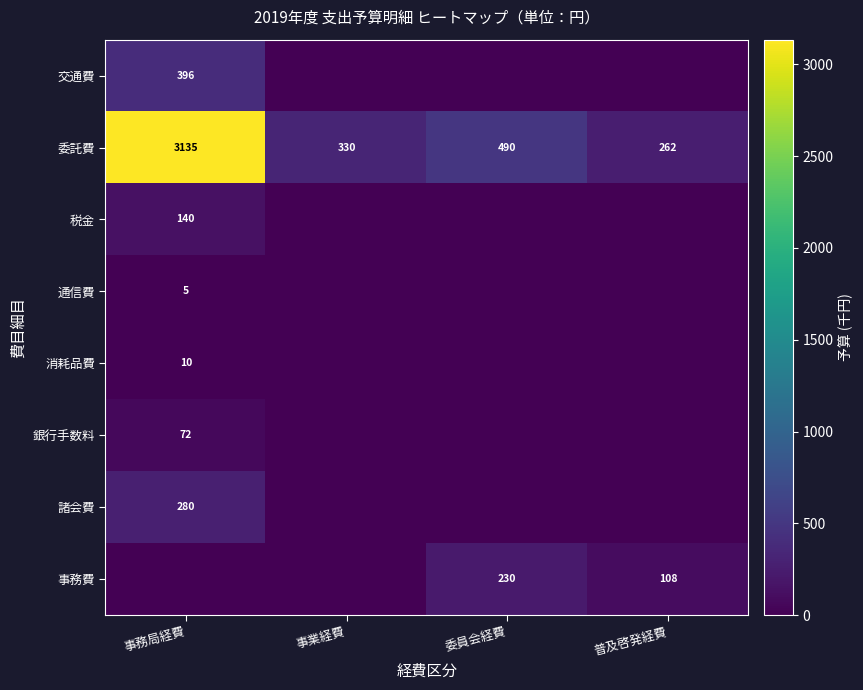

What is the average value of the 委託費 series?

1054